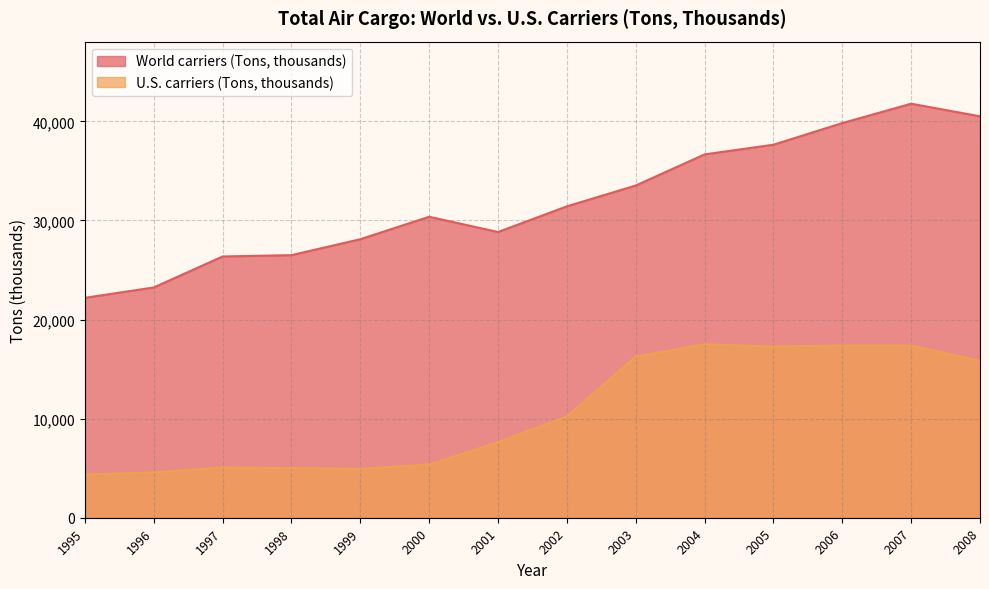

Does the chart have visible grid lines?

Yes